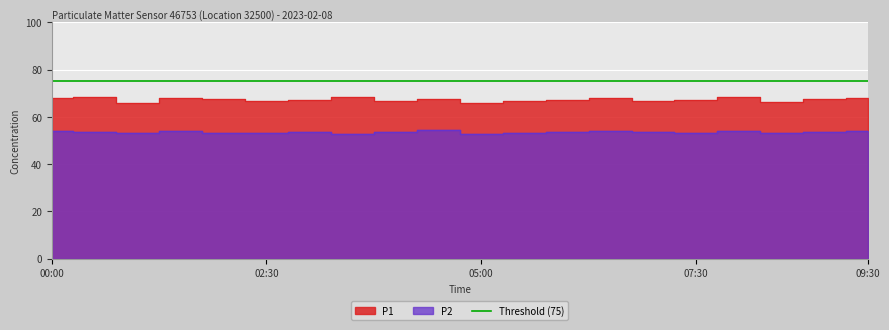

Rank the categories by P2 value from highest to lowest.

04:30, 09:30, 06:30, 08:00, 01:30, 00:00, 09:00, 06:00, 04:00, 00:30, 07:00, 03:00, 07:30, 01:00, 02:00, 05:30, 02:30, 08:30, 05:00, 03:30